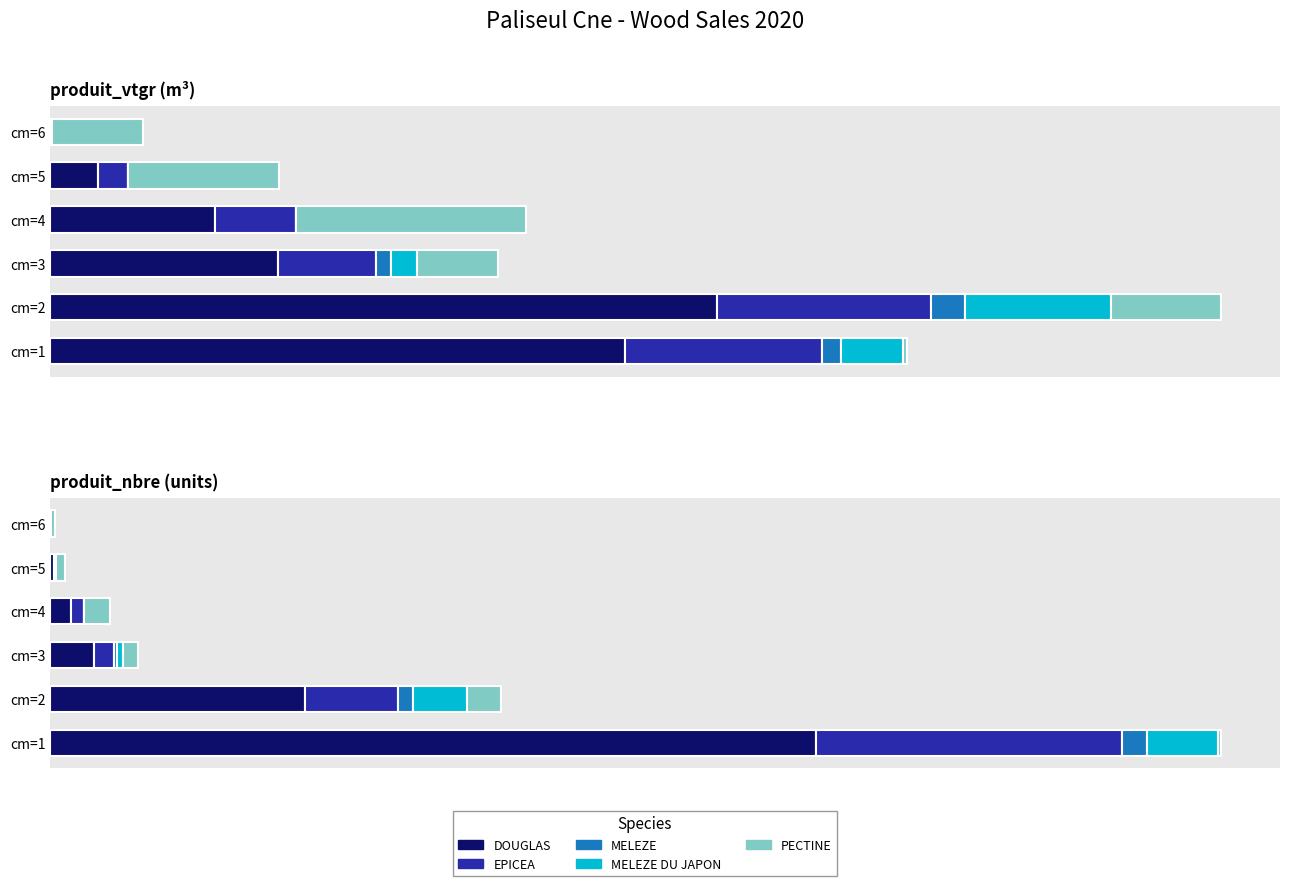

Count the number of categories in the chart.

6